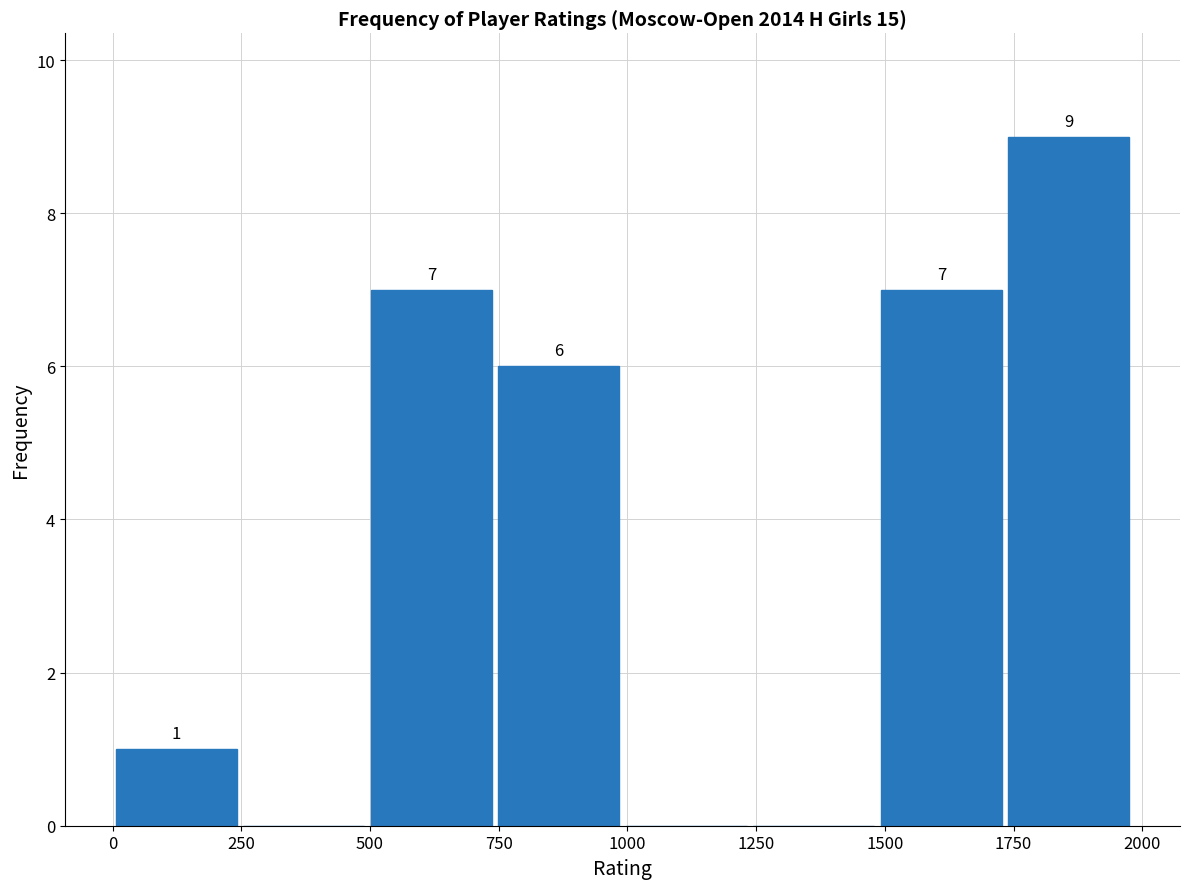

Which range on the x-axis has the tallest bar?

1750 to 2000